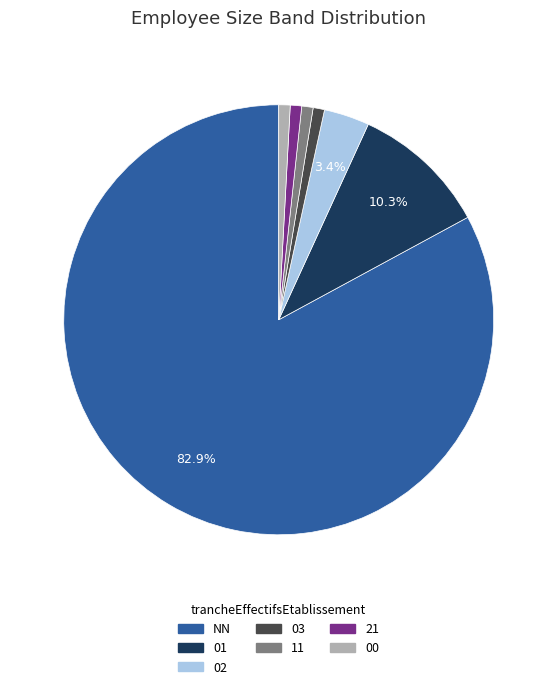

Does any single category account for the majority?

Yes